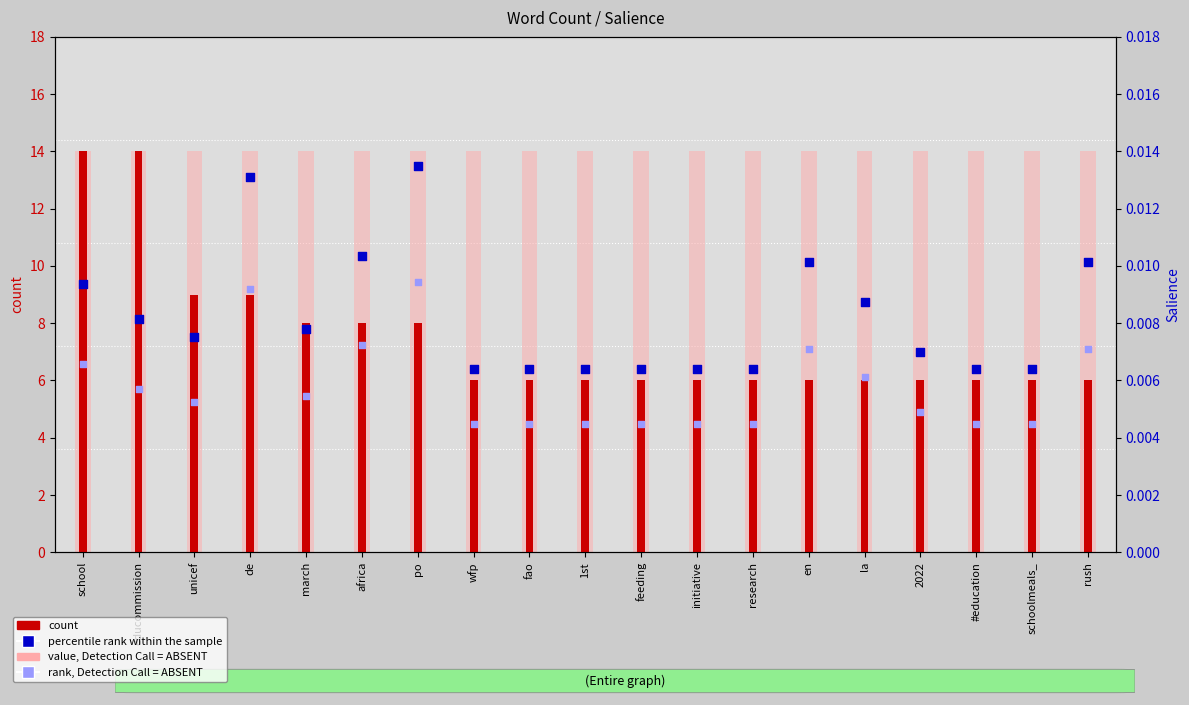

Which series contains the lowest Y value?

rank, Detection Call = ABSENT